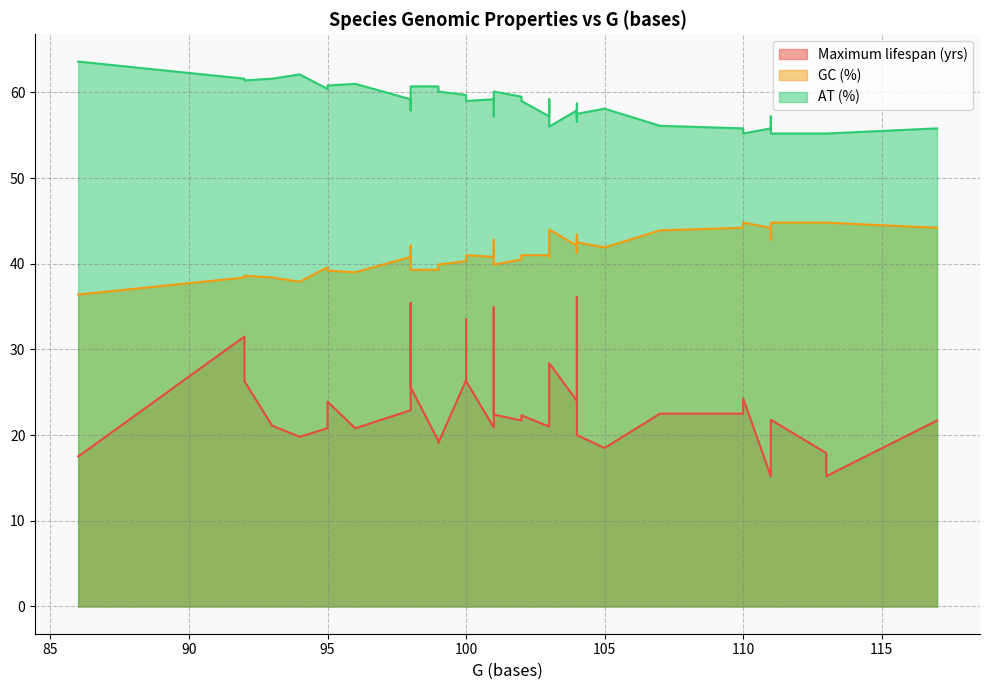

What is the value of the GC (%) point at the 15th from the left?

40.5